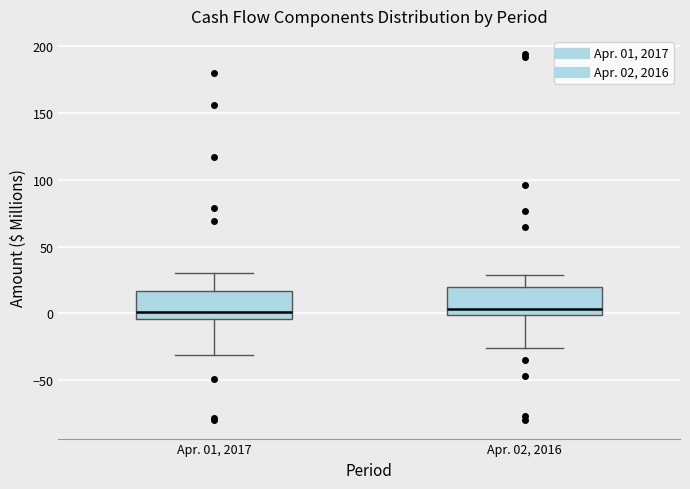

Where does the upper whisker of the box for Apr. 01, 2017 end on the y-axis? The values are not printed on the chart, so give them approximately, as read against the axis.

30